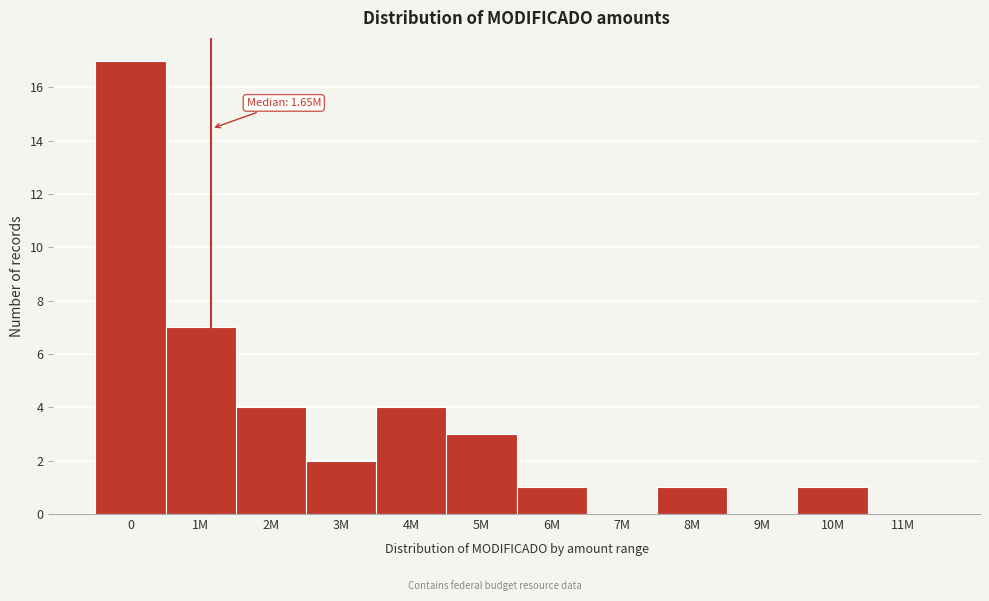

Reading left to right, transcribe all the data shown in this chart.

0=17	1M=7	2M=4	3M=2	4M=4	5M=3	6M=1	7M=0	8M=1	9M=0	10M=1	11M=0